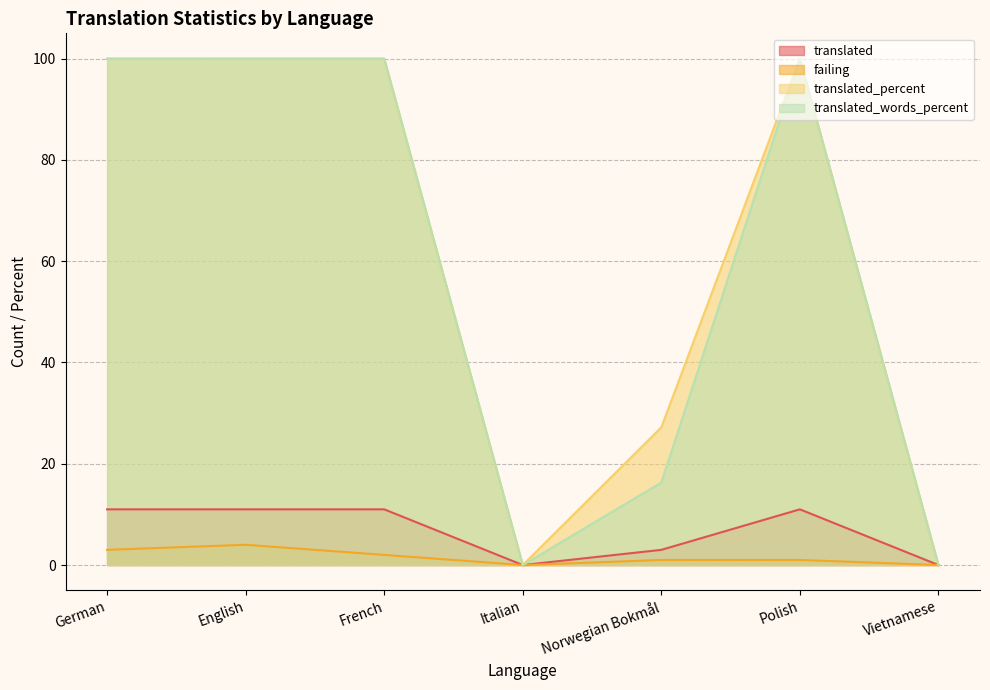

In failing, how many points are lower than both neighbors (excluding endpoints)?

1